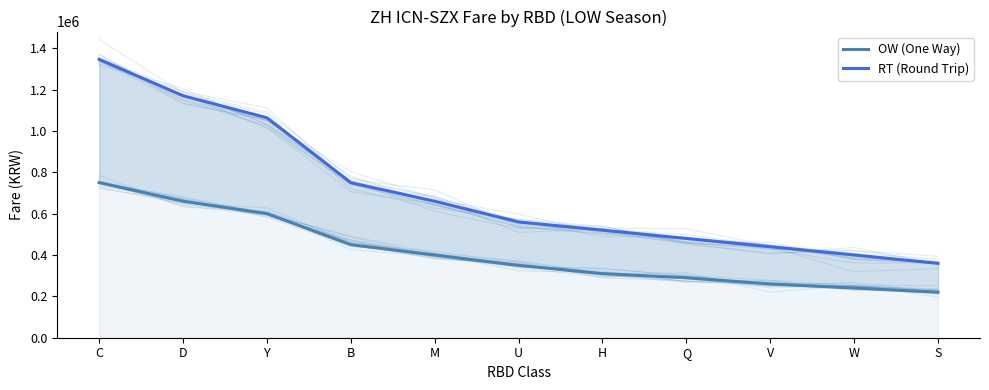

What is the difference between the highest and lowest values at S?

140000